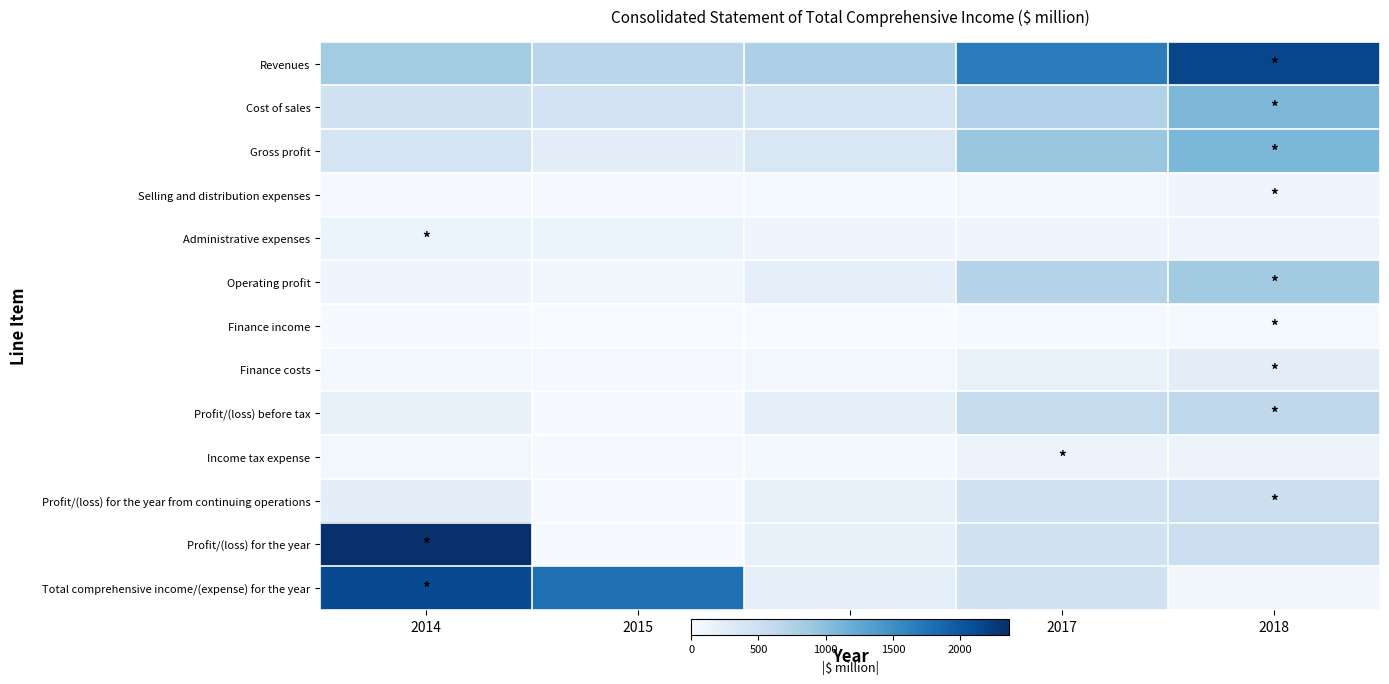

At which category is the sum across all series the highest?

2018